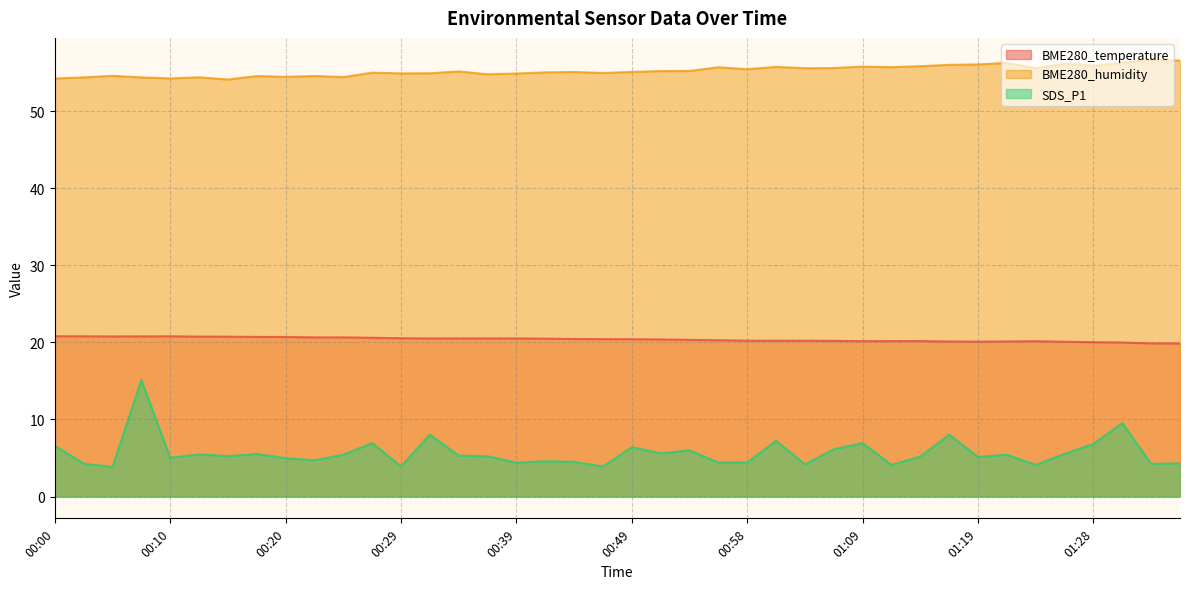

Reading right to left, what are all the values shown in this chart?

BME280_temperature: 01:36=19.9	01:33=19.9	01:31=20.0	01:28=20.0	01:26=20.1	01:24=20.2	01:21=20.1	01:19=20.1	01:16=20.1	01:14=20.2	01:11=20.2	01:09=20.2	01:06=20.2	01:03=20.2	01:01=20.2	00:58=20.2	00:56=20.3	00:54=20.3	00:51=20.4	00:49=20.4	00:46=20.4	00:44=20.4	00:41=20.5	00:39=20.5	00:36=20.5	00:34=20.5	00:32=20.5	00:29=20.5	00:27=20.6	00:24=20.6	00:22=20.6	00:20=20.7	00:17=20.7	00:15=20.7	00:12=20.8	00:10=20.8	00:07=20.8	00:05=20.8	00:02=20.8	00:00=20.8
BME280_humidity: 01:36=56.6	01:33=56.7	01:31=56.3	01:28=55.9	01:26=56.2	01:24=55.6	01:21=56.3	01:19=56.1	01:16=56.0	01:14=55.8	01:11=55.7	01:09=55.8	01:06=55.6	01:03=55.6	01:01=55.8	00:58=55.5	00:56=55.7	00:54=55.2	00:51=55.2	00:49=55.1	00:46=55.0	00:44=55.1	00:41=55.0	00:39=54.9	00:36=54.8	00:34=55.2	00:32=54.9	00:29=54.9	00:27=55.0	00:24=54.4	00:22=54.6	00:20=54.5	00:17=54.6	00:15=54.1	00:12=54.4	00:10=54.2	00:07=54.4	00:05=54.6	00:02=54.4	00:00=54.2
SDS_P1: 01:36=4.3	01:33=4.2	01:31=9.5	01:28=6.8	01:26=5.5	01:24=4.1	01:21=5.4	01:19=5.1	01:16=8.0	01:14=5.2	01:11=4.1	01:09=6.9	01:06=6.1	01:03=4.2	01:01=7.2	00:58=4.4	00:56=4.4	00:54=6.0	00:51=5.6	00:49=6.4	00:46=3.9	00:44=4.5	00:41=4.6	00:39=4.4	00:36=5.2	00:34=5.3	00:32=8.0	00:29=3.9	00:27=6.9	00:24=5.4	00:22=4.7	00:20=5.0	00:17=5.5	00:15=5.2	00:12=5.5	00:10=5.0	00:07=15.1	00:05=3.8	00:02=4.3	00:00=6.6